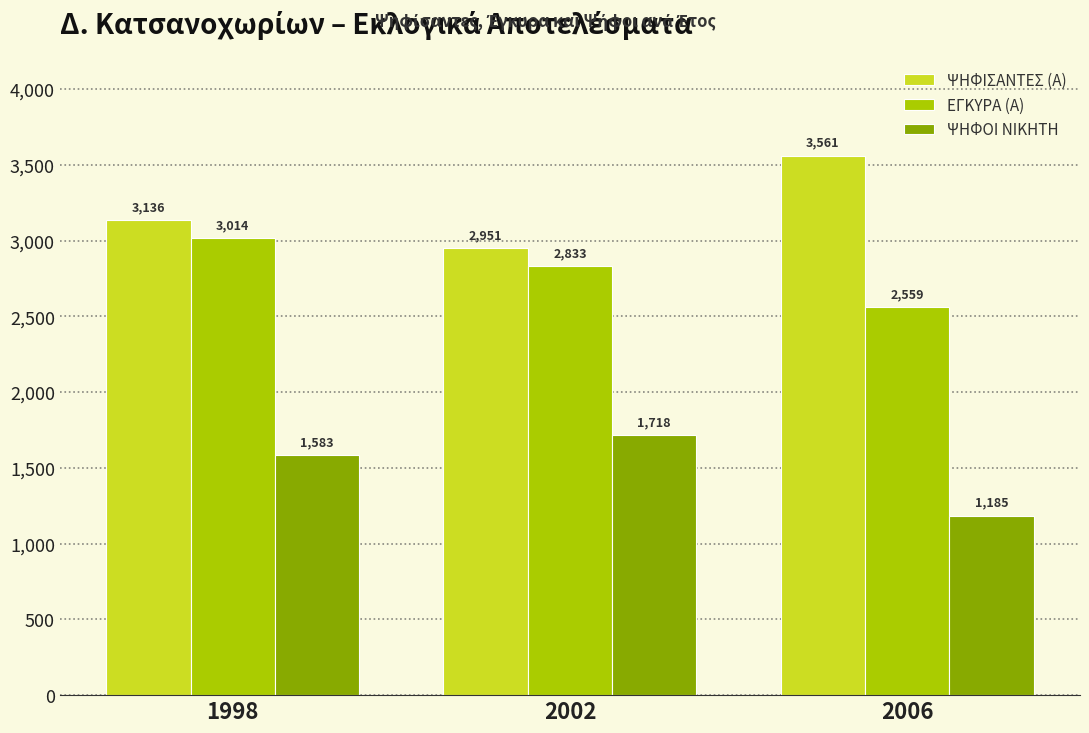

How many bars are there in each group?

3